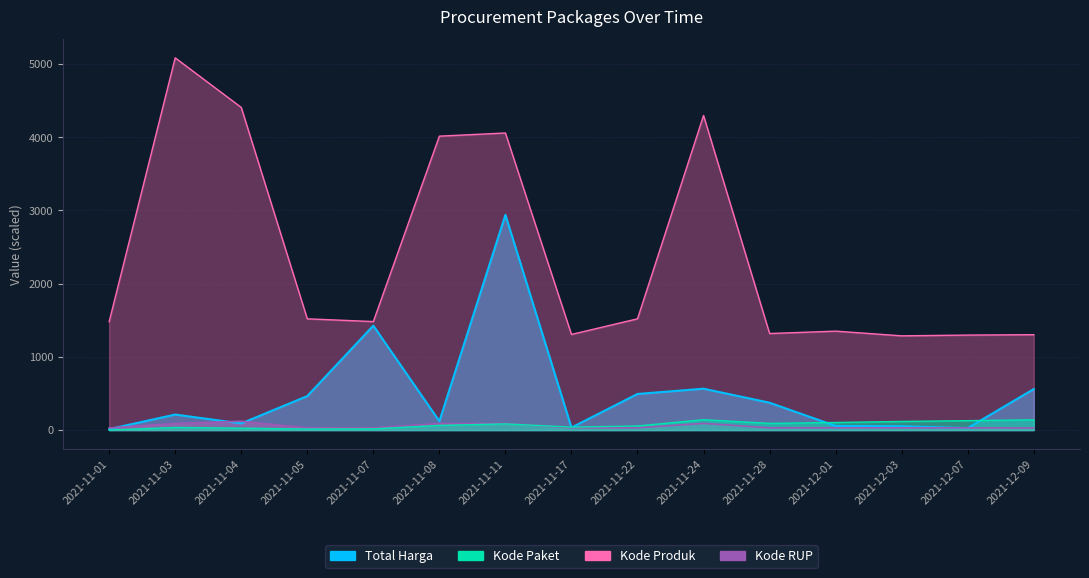

What is the average value of the Kode Produk series?

2381.1